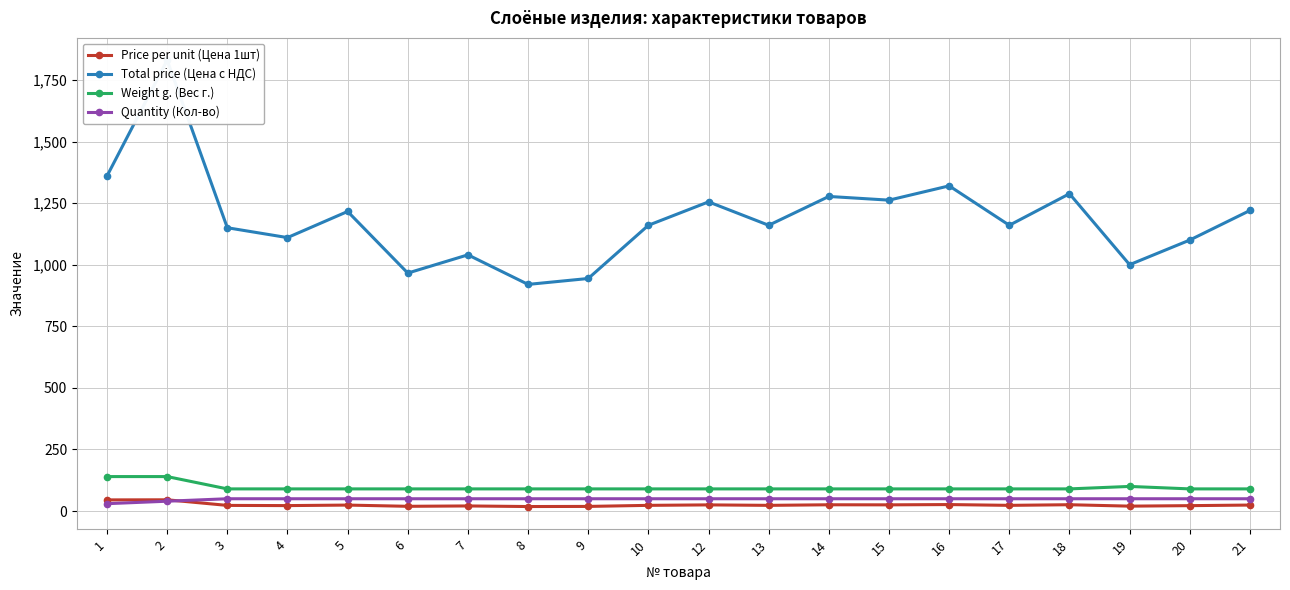

Reading left to right, list all the values displayed in this chart.

Price per unit (Цена 1шт): 1=45.3	2=45.8	3=23.0	4=22.2	5=24.3	6=19.3	7=20.8	8=18.4	9=18.9	10=23.2	12=25.1	13=23.2	14=25.5	15=25.2	16=26.4	17=23.2	18=25.8	19=20.0	20=22.0	21=24.4
Total price (Цена с НДС): 1=1360.0	2=1830.0	3=1150.0	4=1110.0	5=1216.0	6=966.0	7=1040.0	8=920.0	9=944.0	10=1160.0	12=1255.0	13=1160.0	14=1277.0	15=1262.0	16=1320.0	17=1160.0	18=1288.0	19=1000.0	20=1100.0	21=1220.0
Weight g. (Вес г.): 1=140.0	2=140.0	3=90.0	4=90.0	5=90.0	6=90.0	7=90.0	8=90.0	9=90.0	10=90.0	12=90.0	13=90.0	14=90.0	15=90.0	16=90.0	17=90.0	18=90.0	19=100.0	20=90.0	21=90.0
Quantity (Кол-во): 1=30.0	2=40.0	3=50.0	4=50.0	5=50.0	6=50.0	7=50.0	8=50.0	9=50.0	10=50.0	12=50.0	13=50.0	14=50.0	15=50.0	16=50.0	17=50.0	18=50.0	19=50.0	20=50.0	21=50.0